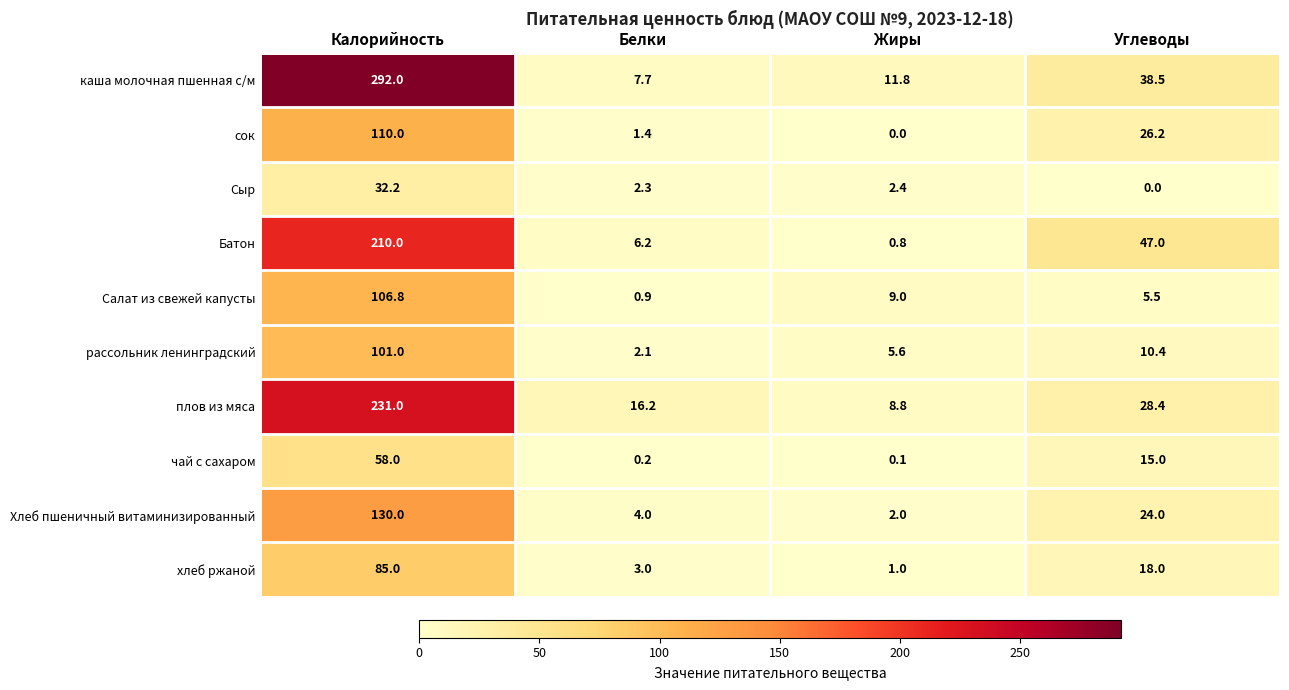

Which series has the widest spread of values?

каша молочная пшенная с/м